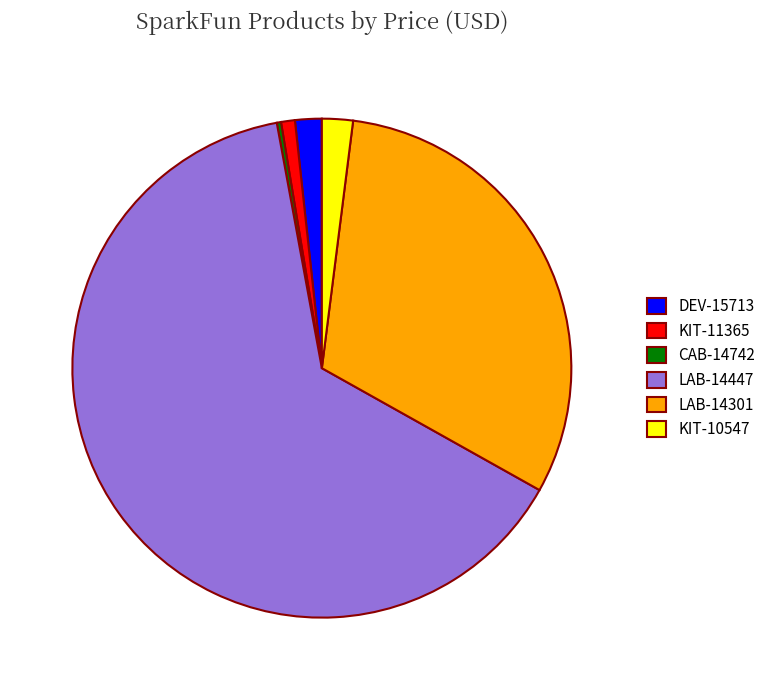

Does LAB-14447 account for over 50% of the chart?

Yes